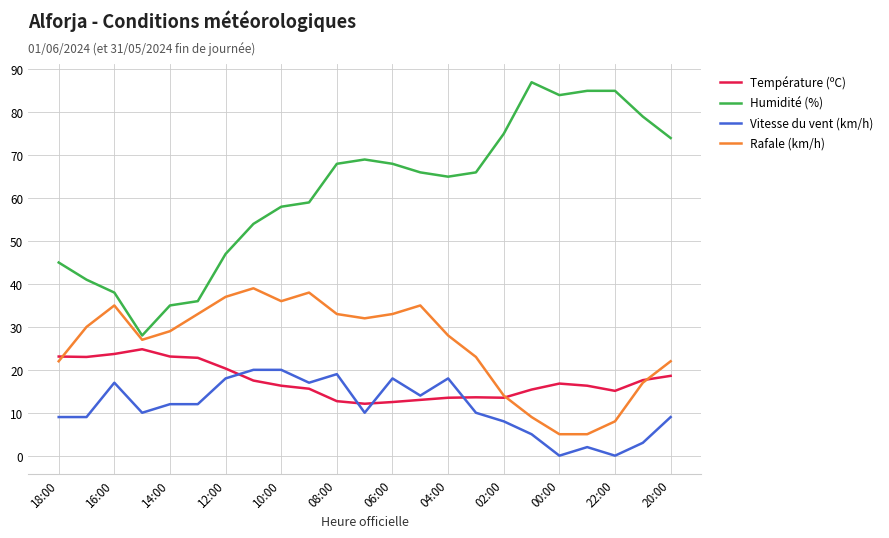

Rank the series by their maximum value, from lowest to highest.

Vitesse du vent (km/h), Température (ºC), Rafale (km/h), Humidité (%)